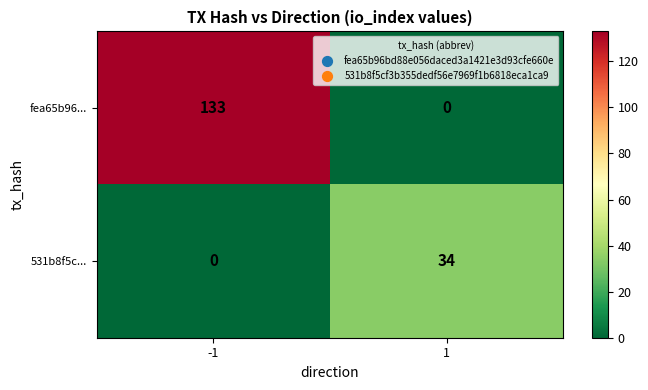

Reading right to left, extract all data points from this chart.

fea65b96...: 0	133
531b8f5c...: 34	0